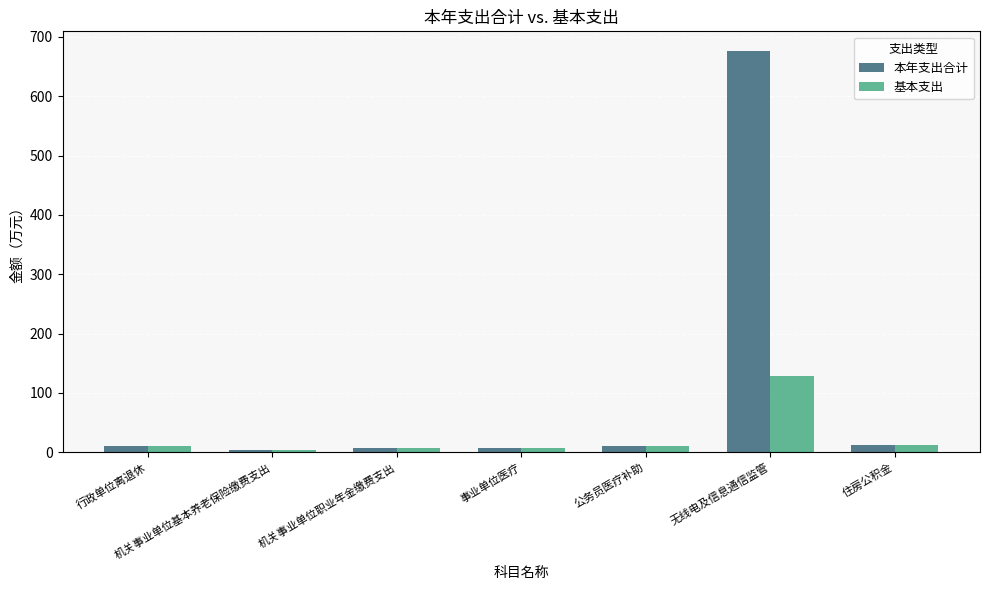

Which series has the largest total across all categories?

本年支出合计